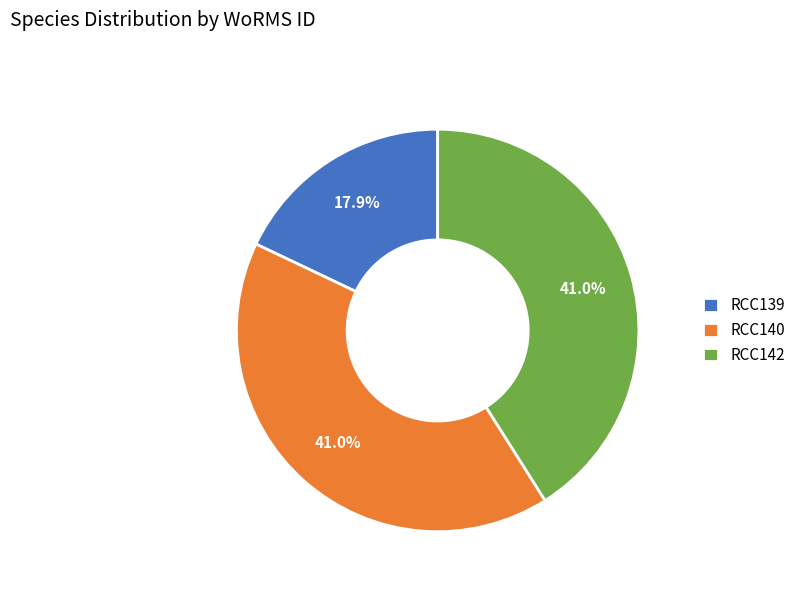

How much of the chart is everything except RCC140?

59.0%